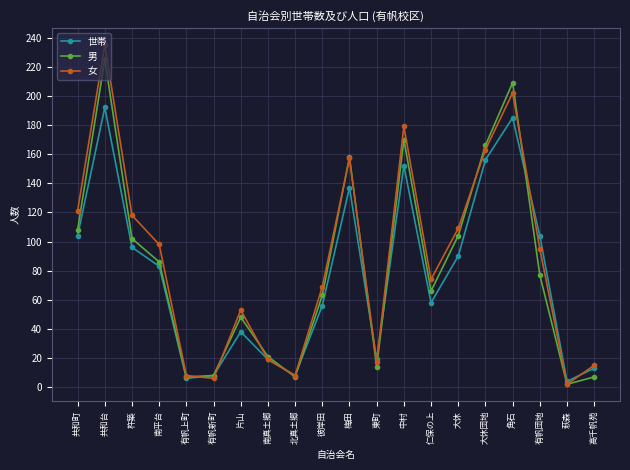

How many interior local valleys does the 世帯 series have?

5